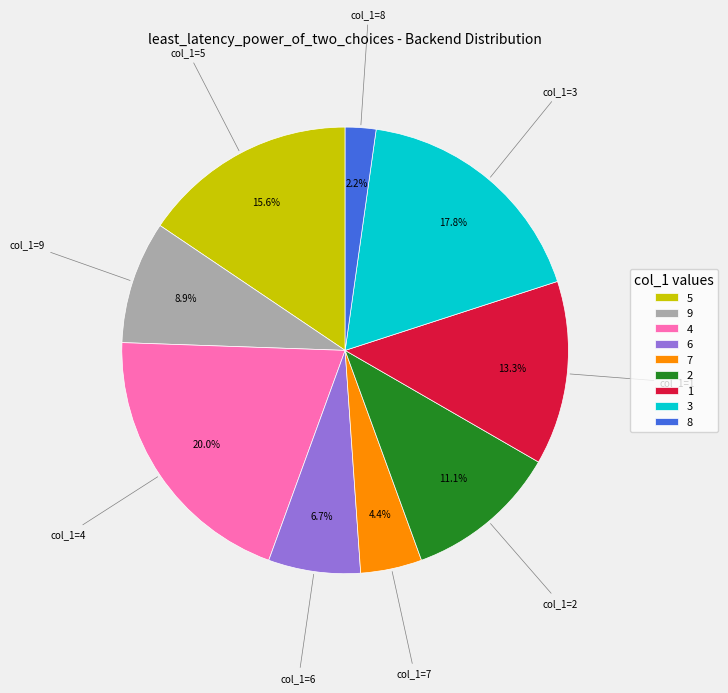

What is the total percentage of 1 and 6?

20.0%